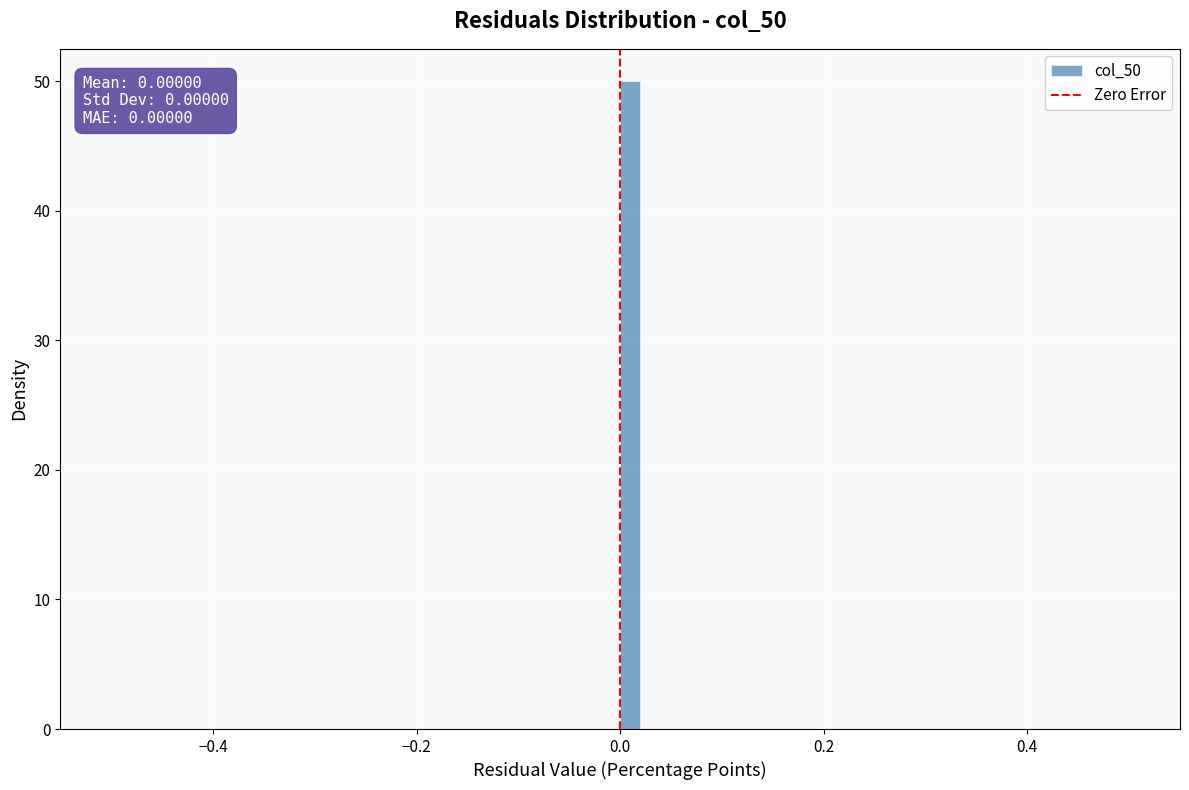

Around what value on the x-axis is the tallest bar? Give the approximate position of its centre, as read against the axis.

0.02